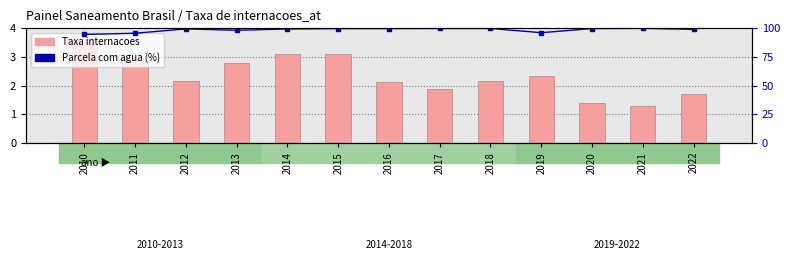

How many data points in Parcela com agua (%) are above 99?

9